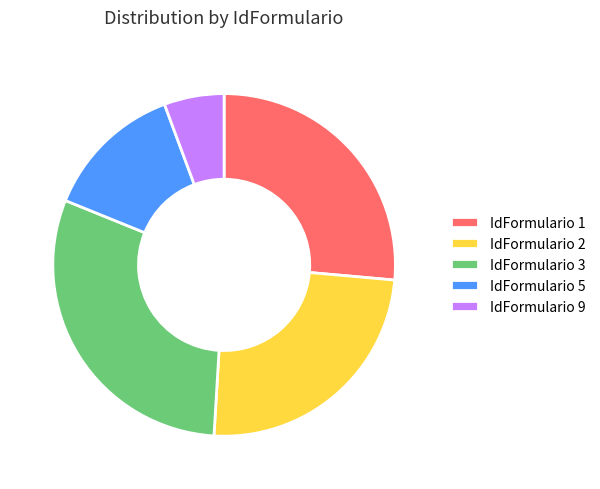

Rank the categories by value from lowest to highest.

IdFormulario 9, IdFormulario 5, IdFormulario 2, IdFormulario 1, IdFormulario 3